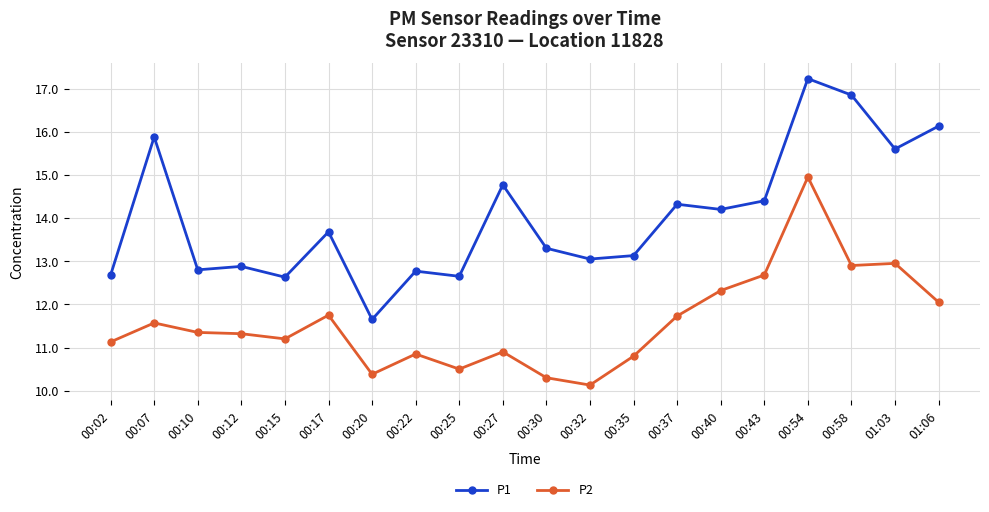

Which series has the largest total across all categories?

P1